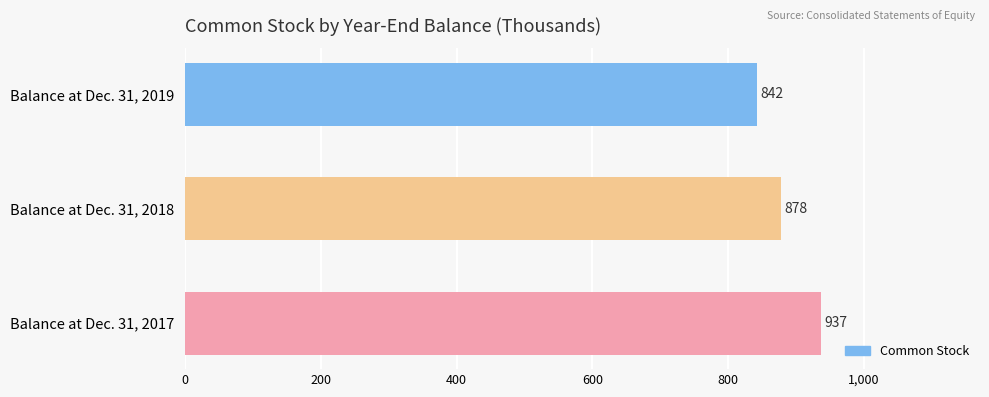

Does the chart contain stacked bars?

No